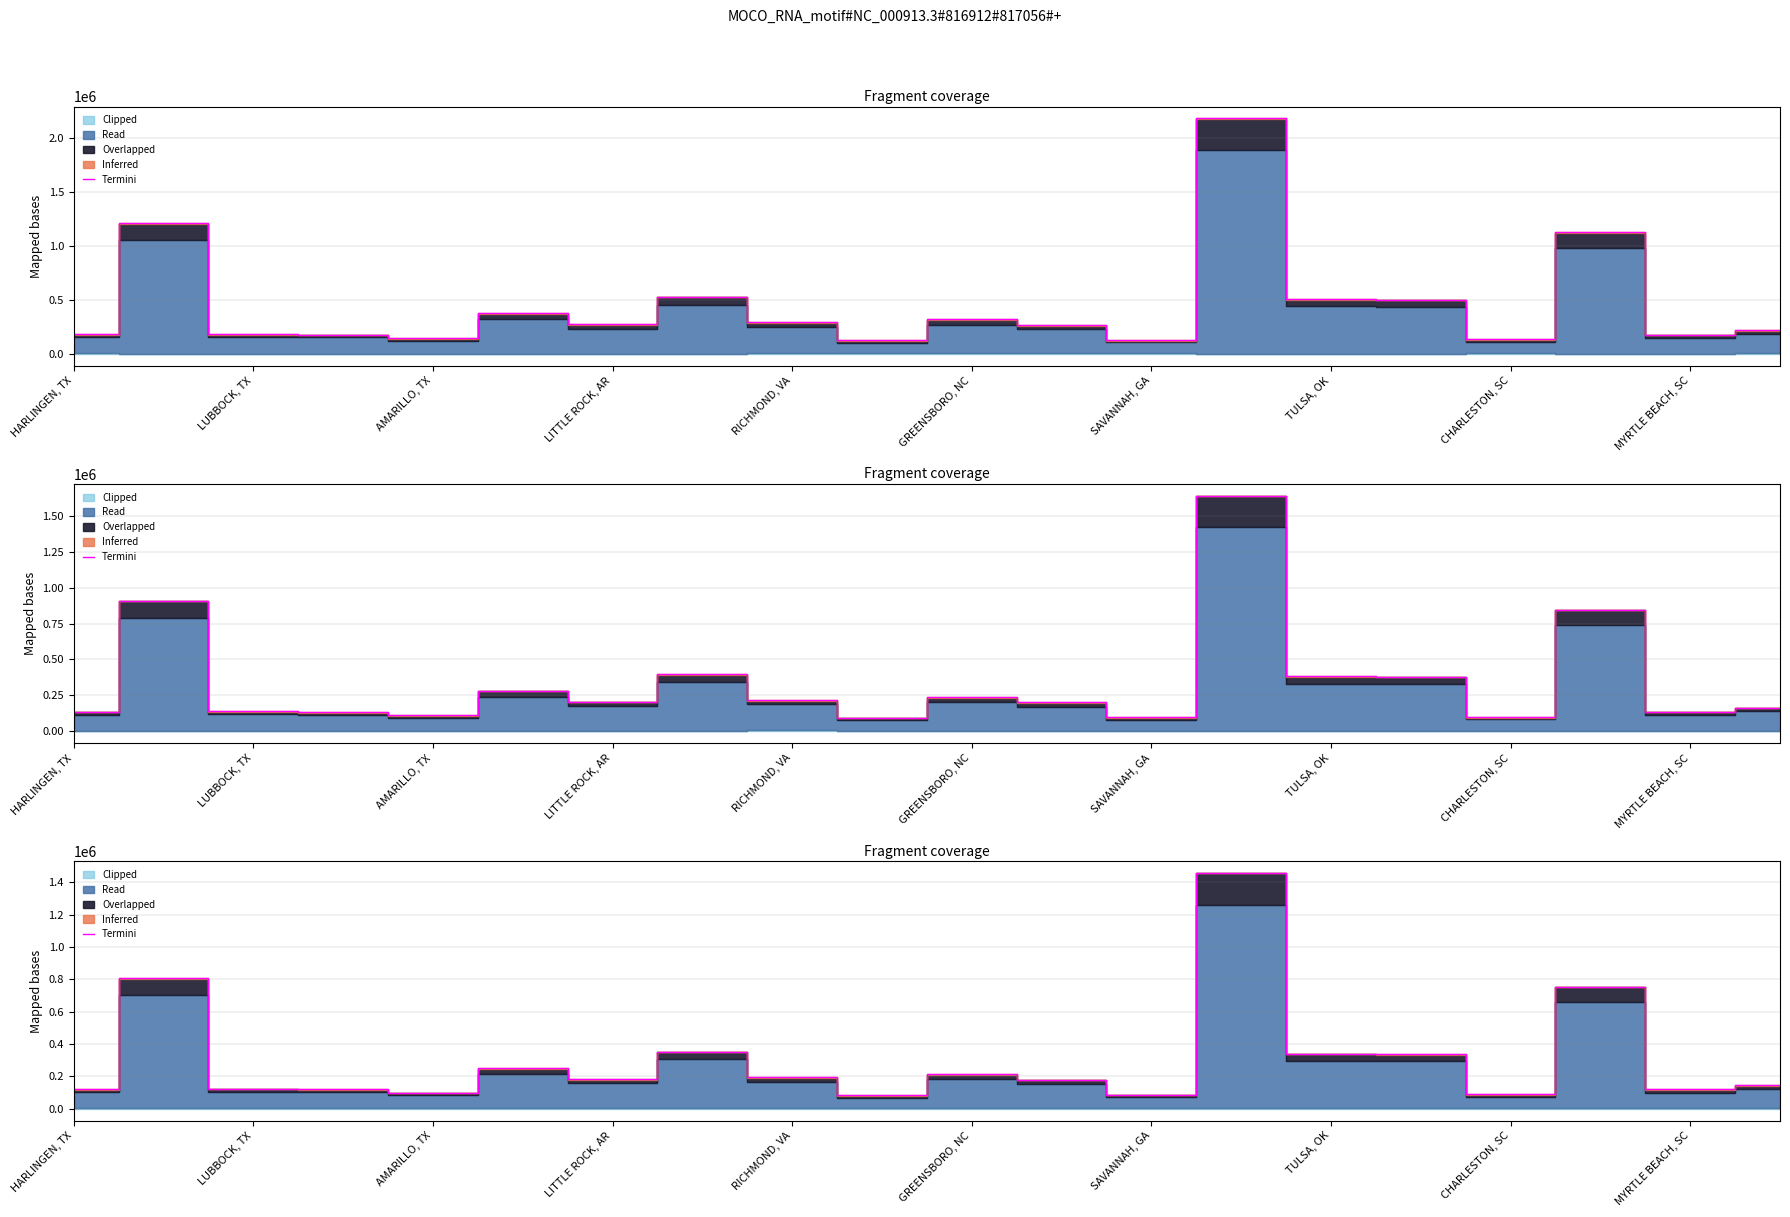

Which has a higher value, AMARILLO, TX or TULSA, OK?

TULSA, OK